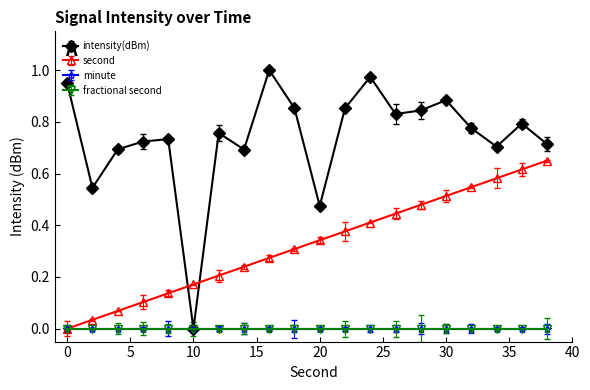

What is the value of the second point at the 3rd from the left?

0.1